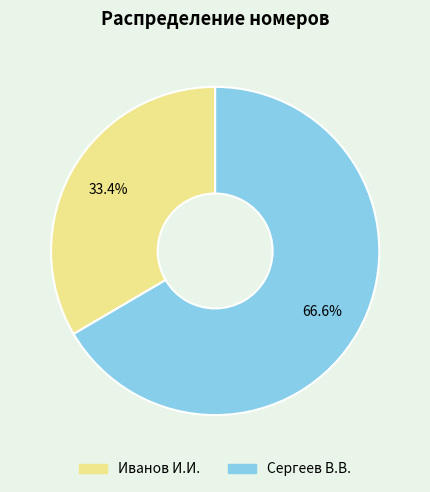

Is there any slice that represents more than half of the pie?

Yes